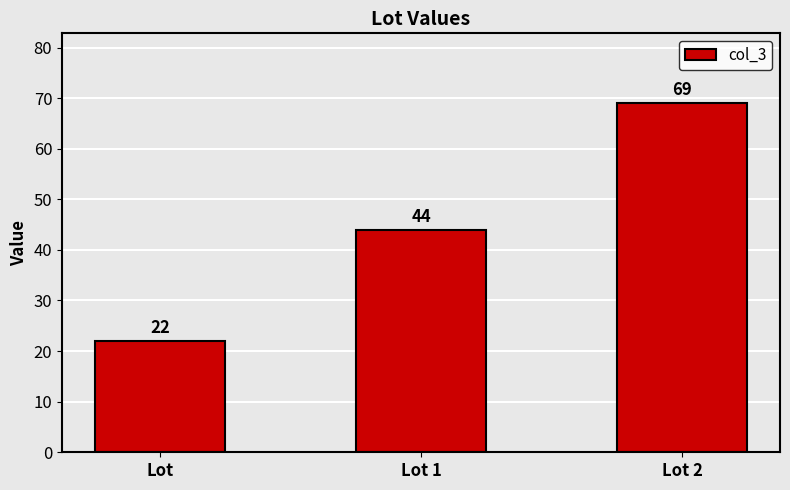

At which category does the chart reach its minimum across all series?

Lot